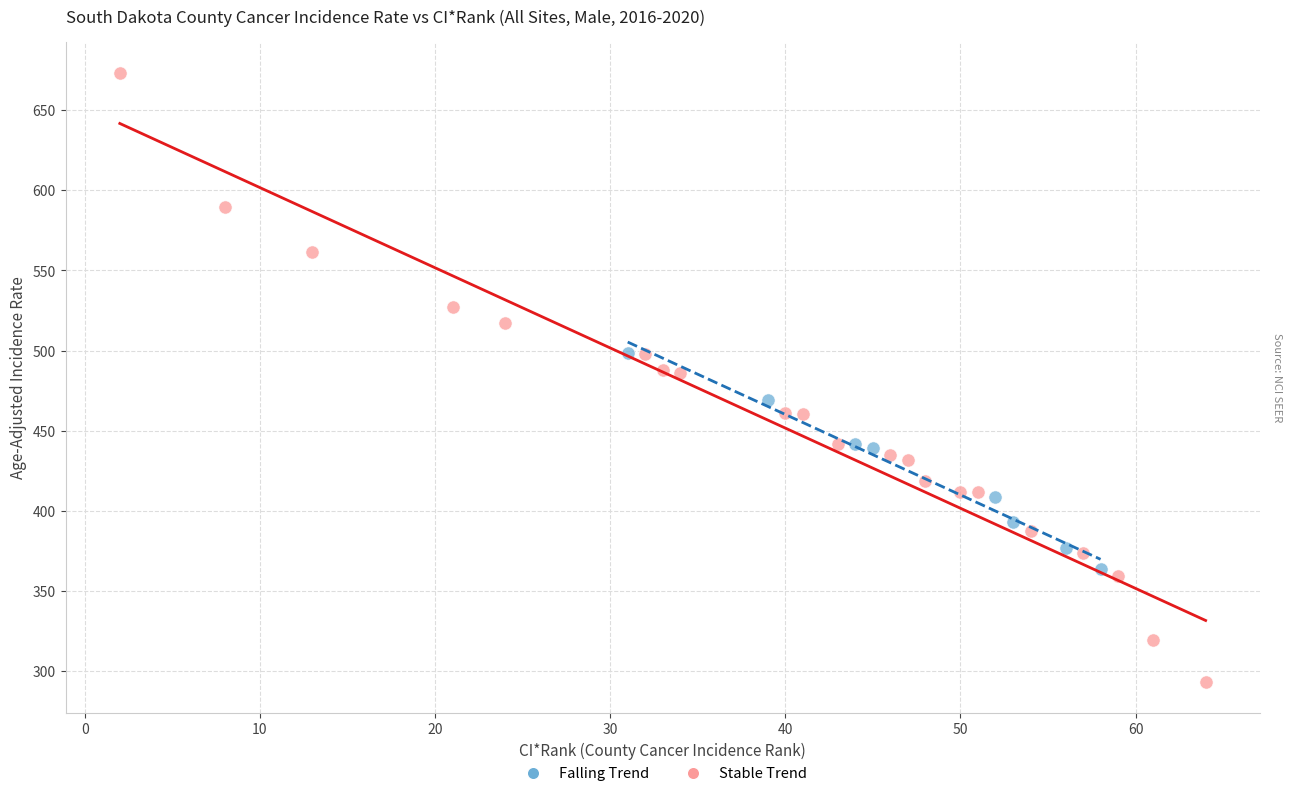

Which series contains the highest Y value?

Stable Trend